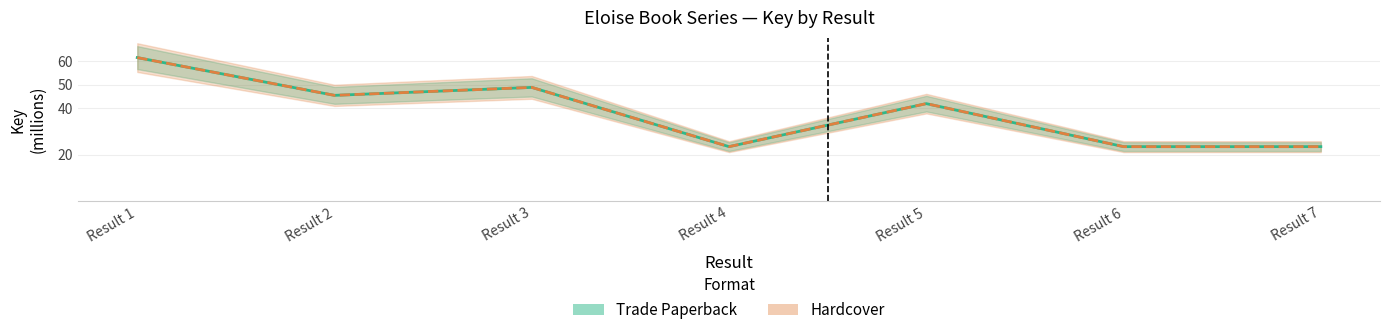

Is the value of Trade Paperback at Result 3 greater than the value of Hardcover at Result 5?

Yes